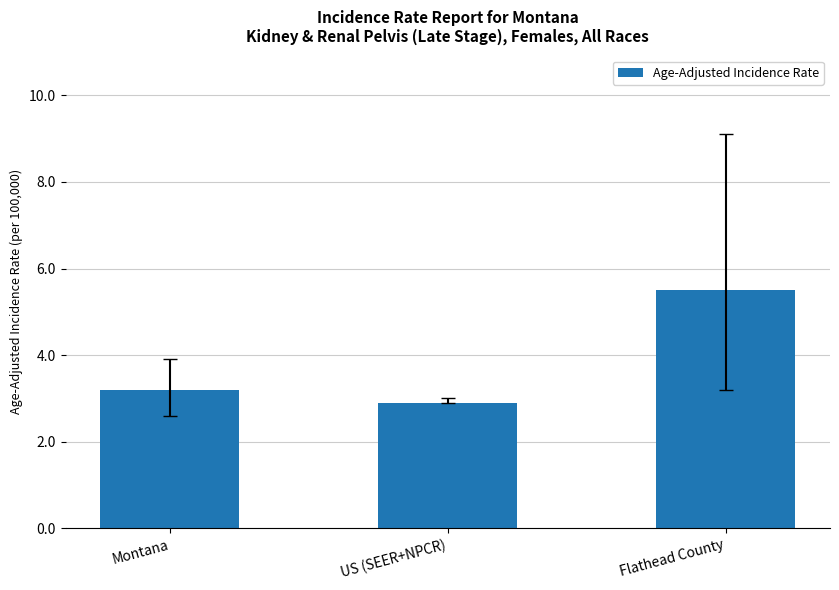

Rank the categories by value from highest to lowest.

Flathead County, Montana, US (SEER+NPCR)